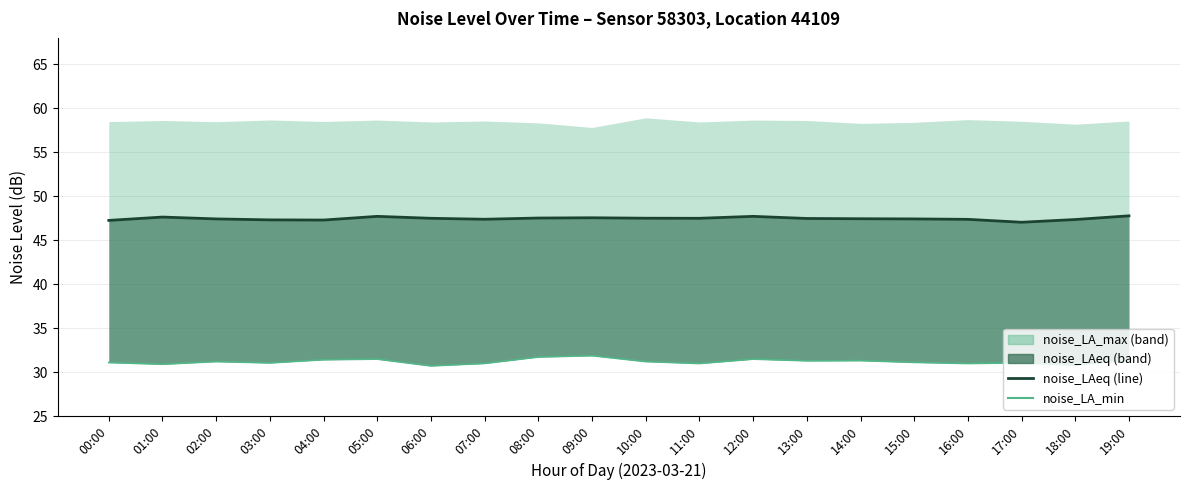

Does the chart display data point markers on the line(s)?

No